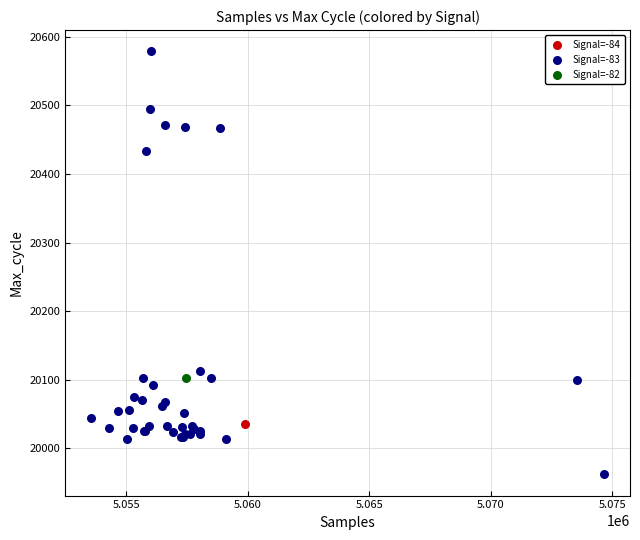

What are all the series names shown in the legend?

Signal=-84, Signal=-83, Signal=-82